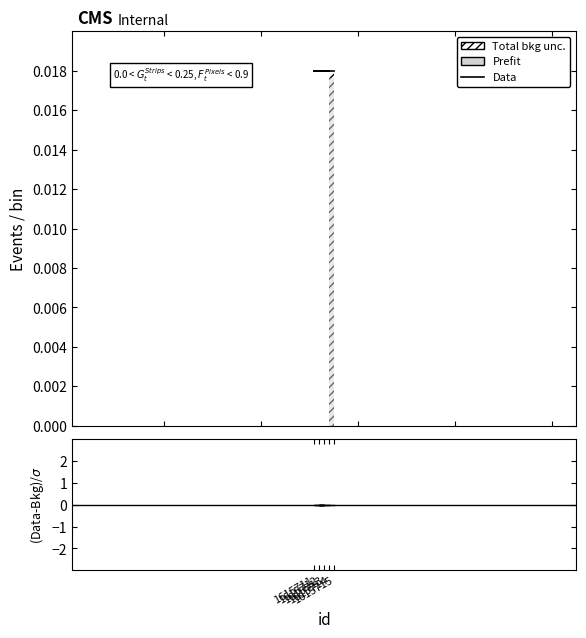

Which category has the lowest value in the Data series?

1615715